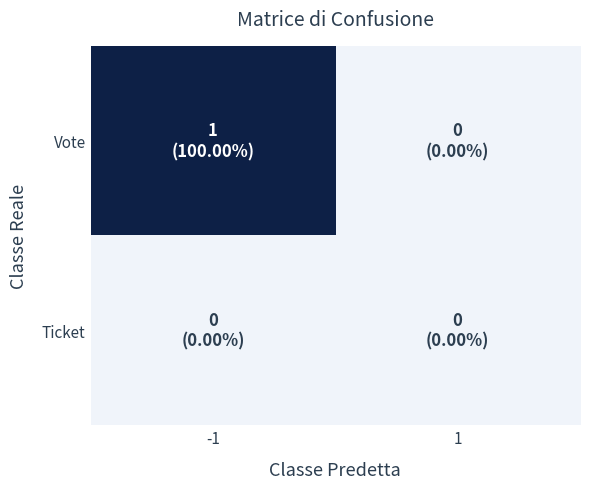

Which series has the largest range (max minus min)?

Vote